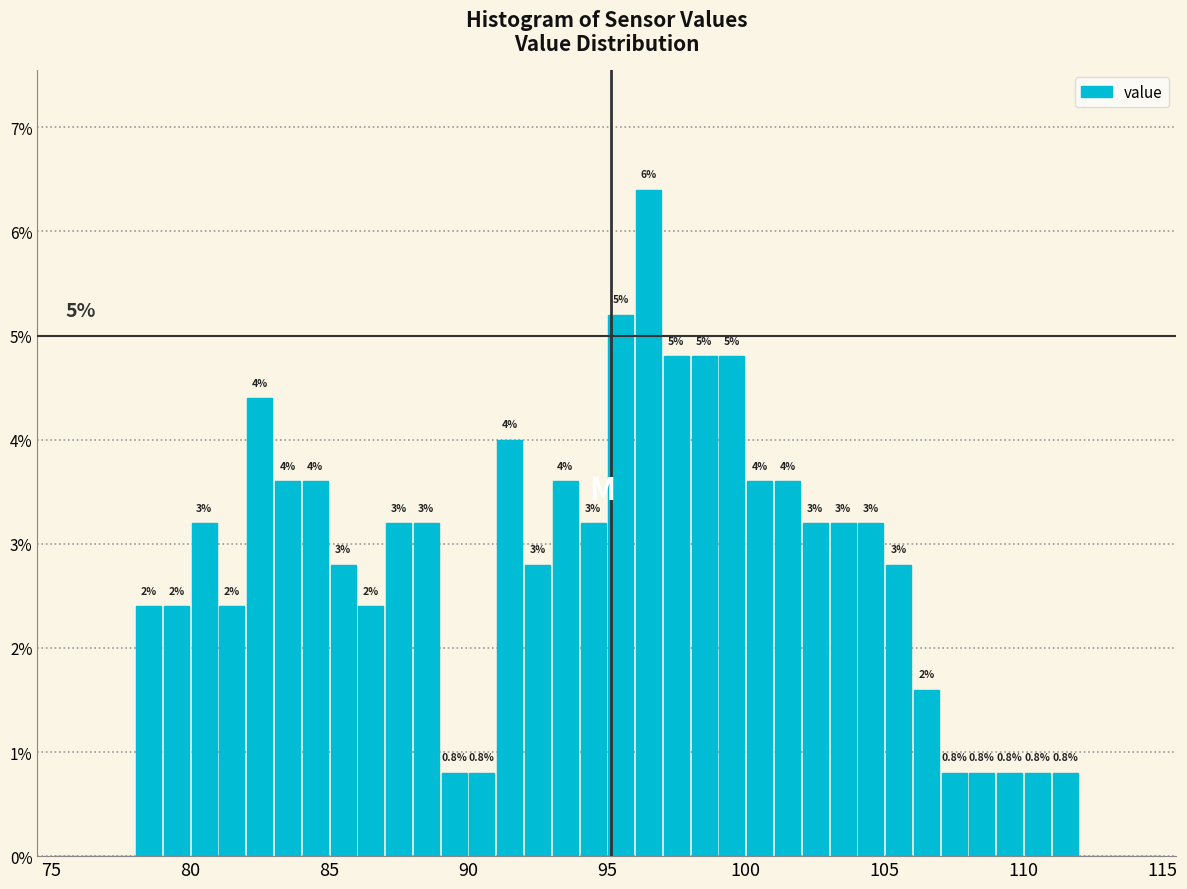

Read against the x-axis, roughly where is the centre of the tallest bar?

96.5